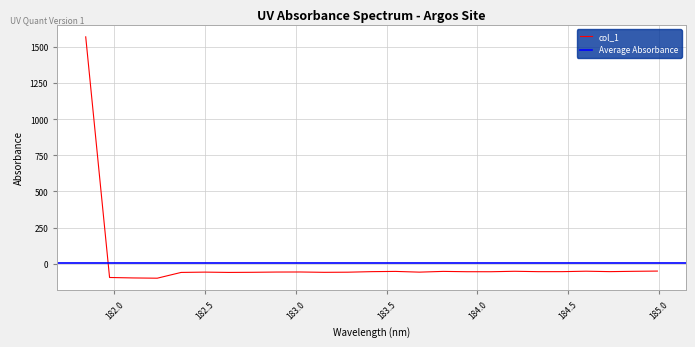

What is the label of the 19th point from the left?

184.2046578328